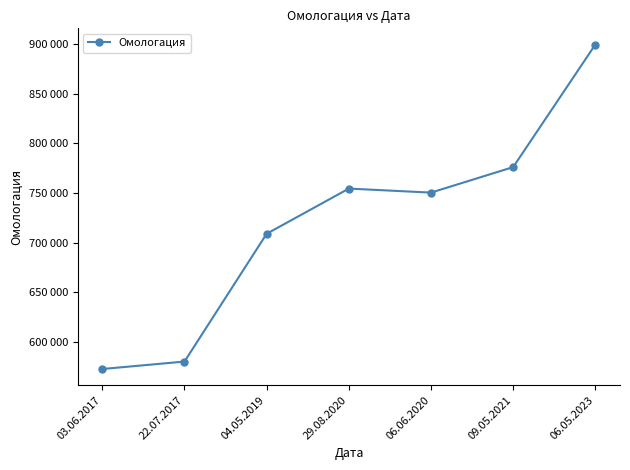

Does the chart have visible grid lines?

No